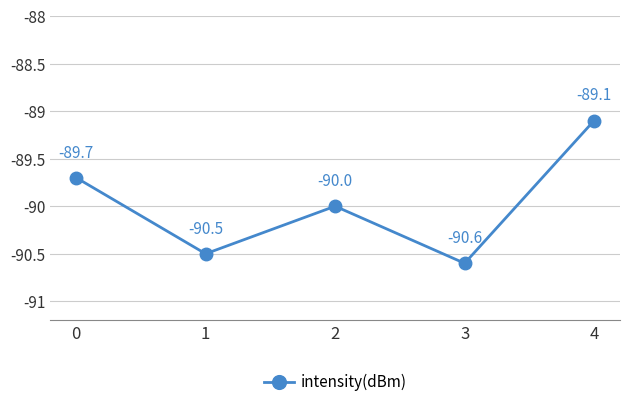

Which label corresponds to the smallest value in the chart?

3